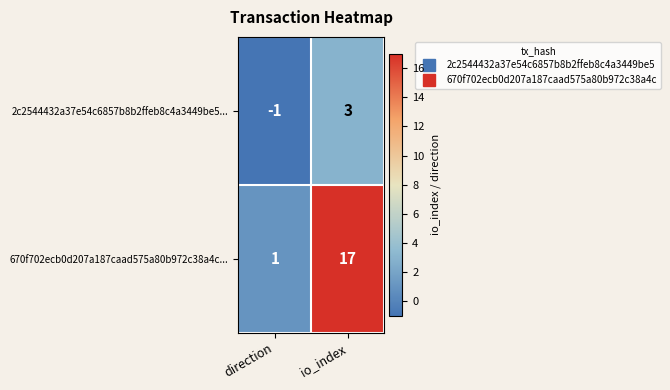

True or false: 670f702ecb0d207a187caad575a80b972c38a4c... has a value of 1 at direction.

True